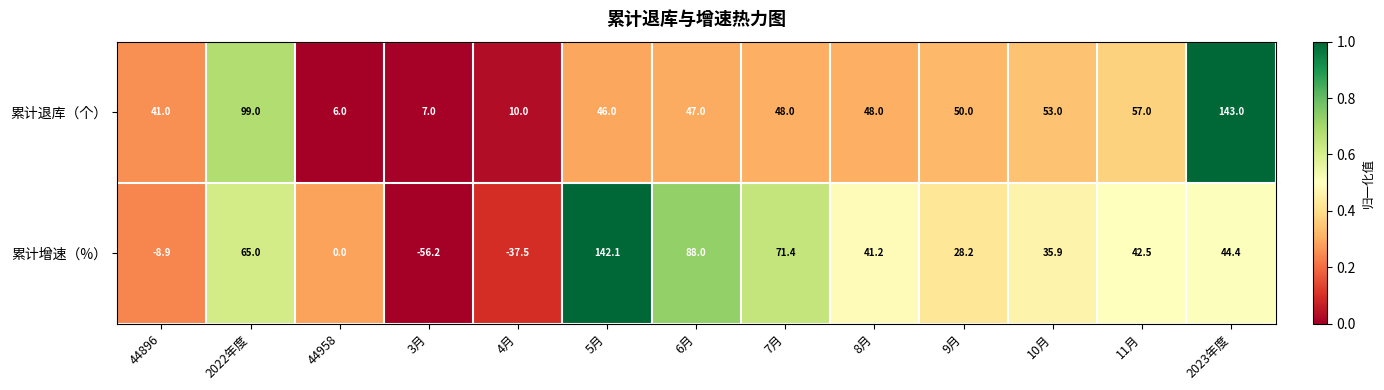

True or false: 累计退库（个） has a value of 13.5 at 5月.

False